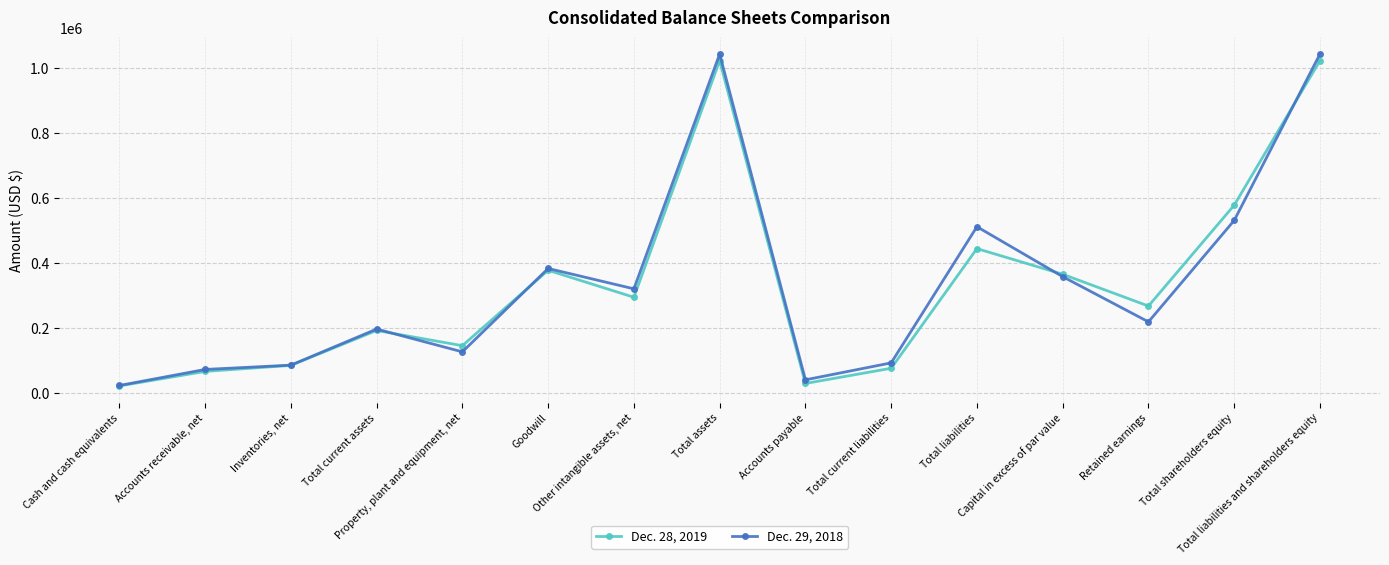

Which series has the largest range (max minus min)?

Dec. 29, 2018